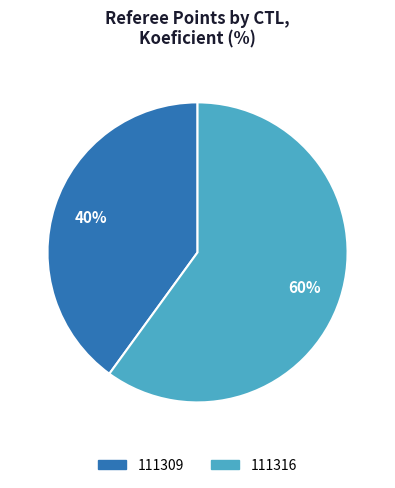

To the nearest percent, what percentage of the pie is 111316?

60%